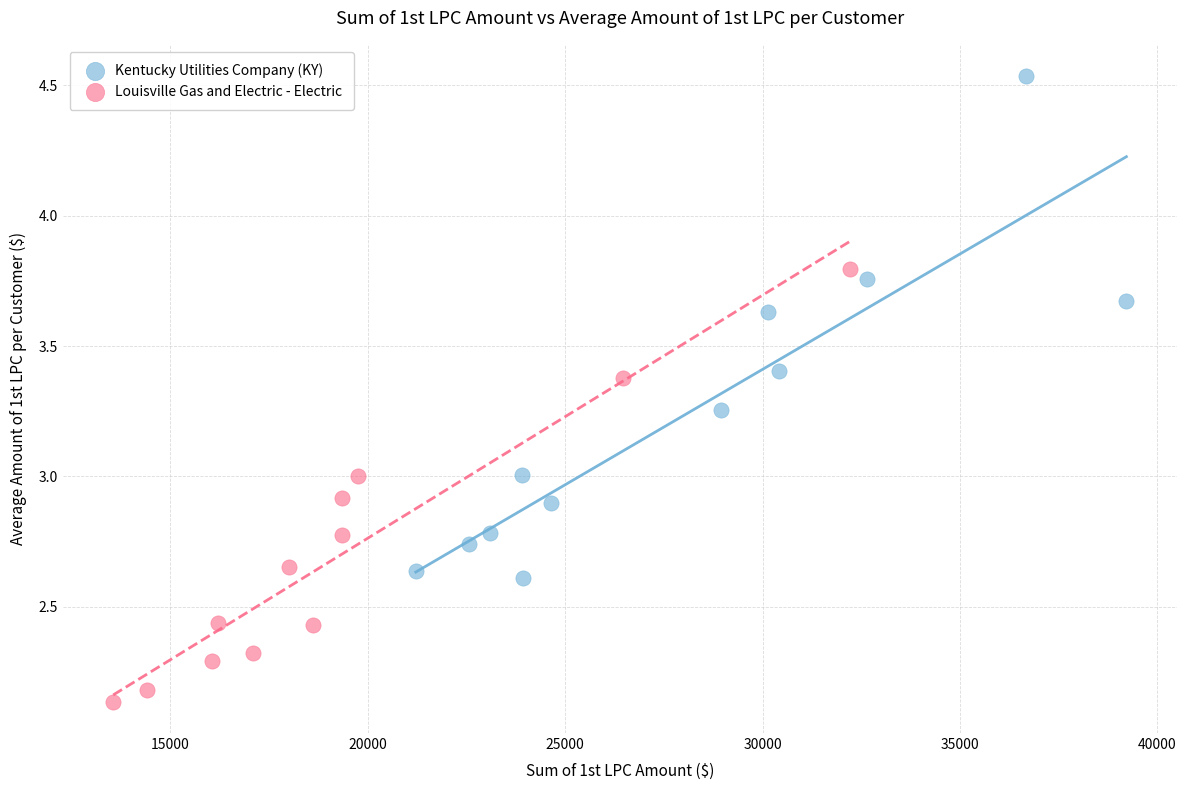

Which series has the largest Y range (max minus min)?

Kentucky Utilities Company (KY)